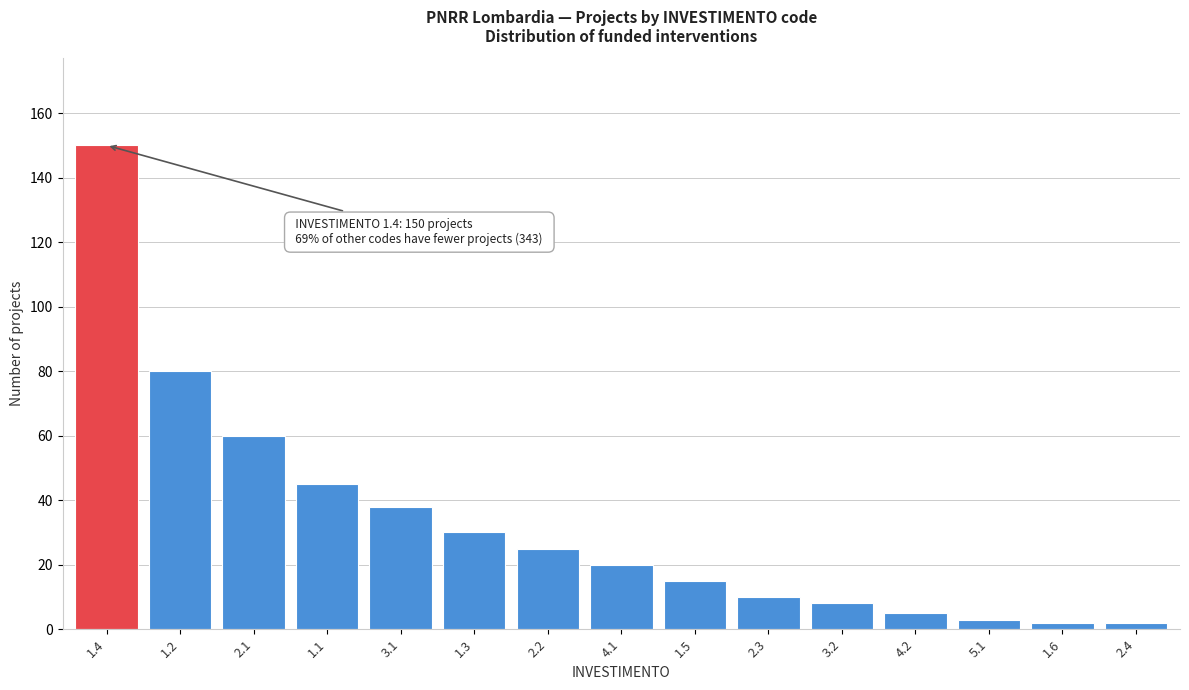

Reading left to right, extract all data points from this chart.

1.4=150	1.2=80	2.1=60	1.1=45	3.1=38	1.3=30	2.2=25	4.1=20	1.5=15	2.3=10	3.2=8	4.2=5	5.1=3	1.6=2	2.4=2